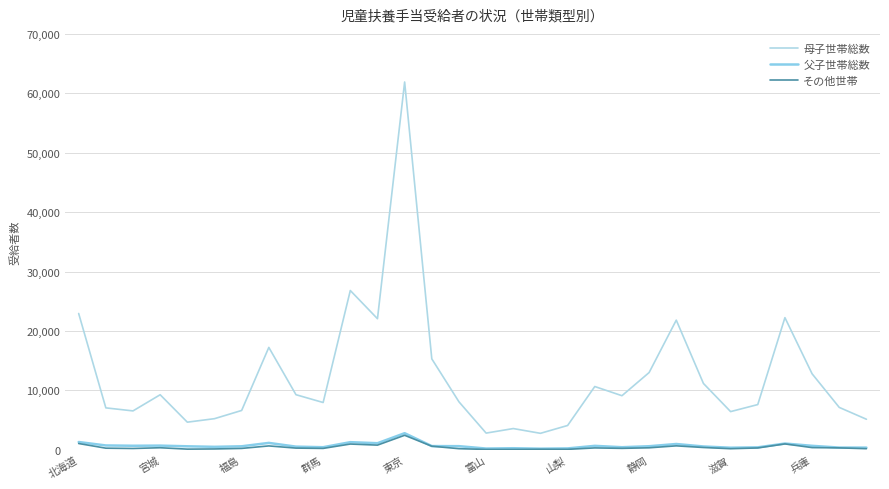

Does the chart display data point markers on the line(s)?

No